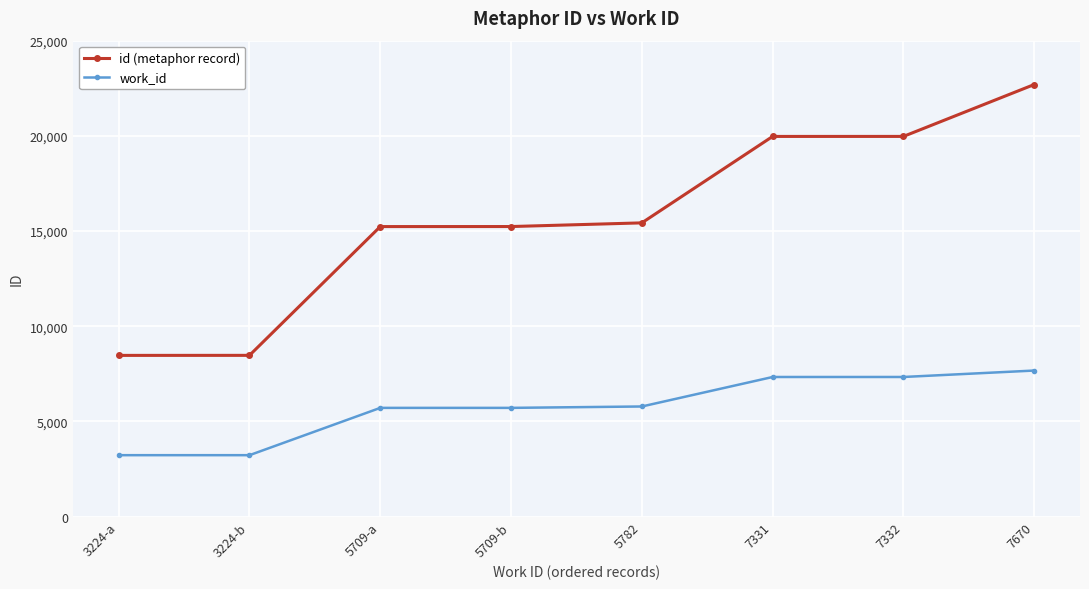

What is the minimum value for id (metaphor record)?

8466